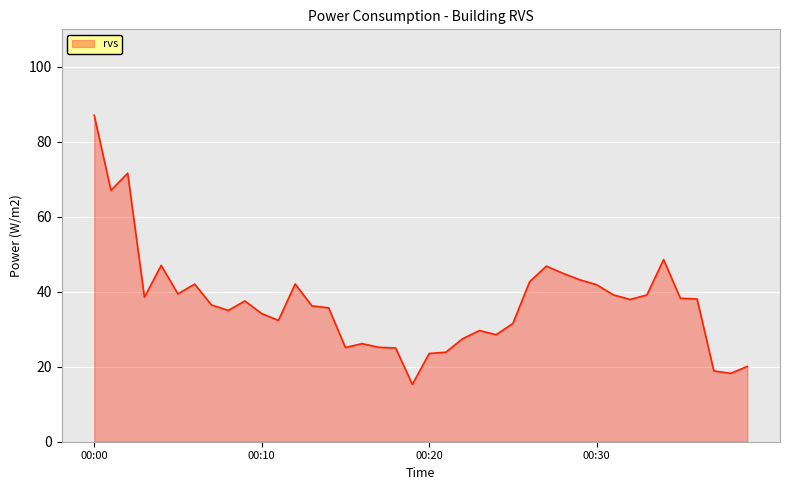

What is the smallest value displayed?

15.3